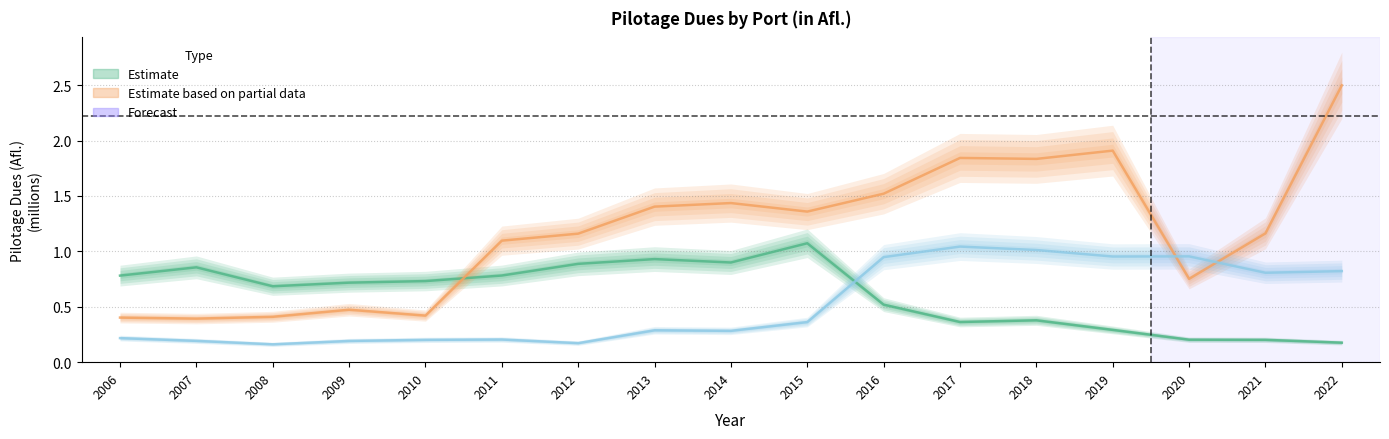

Reading right to left, what are all the values shown in this chart?

Port Oranjestad Ships: 0.2	0.2	0.2	0.3	0.4	0.4	0.5	1.1	0.9	0.9	0.9	0.8	0.7	0.7	0.7	0.9	0.8
Cruise: 2.5	1.2	0.8	1.9	1.8	1.8	1.5	1.4	1.4	1.4	1.2	1.1	0.4	0.5	0.4	0.4	0.4
Port Barcadera Ships: 0.8	0.8	1.0	1.0	1.0	1.0	0.9	0.4	0.3	0.3	0.2	0.2	0.2	0.2	0.2	0.2	0.2